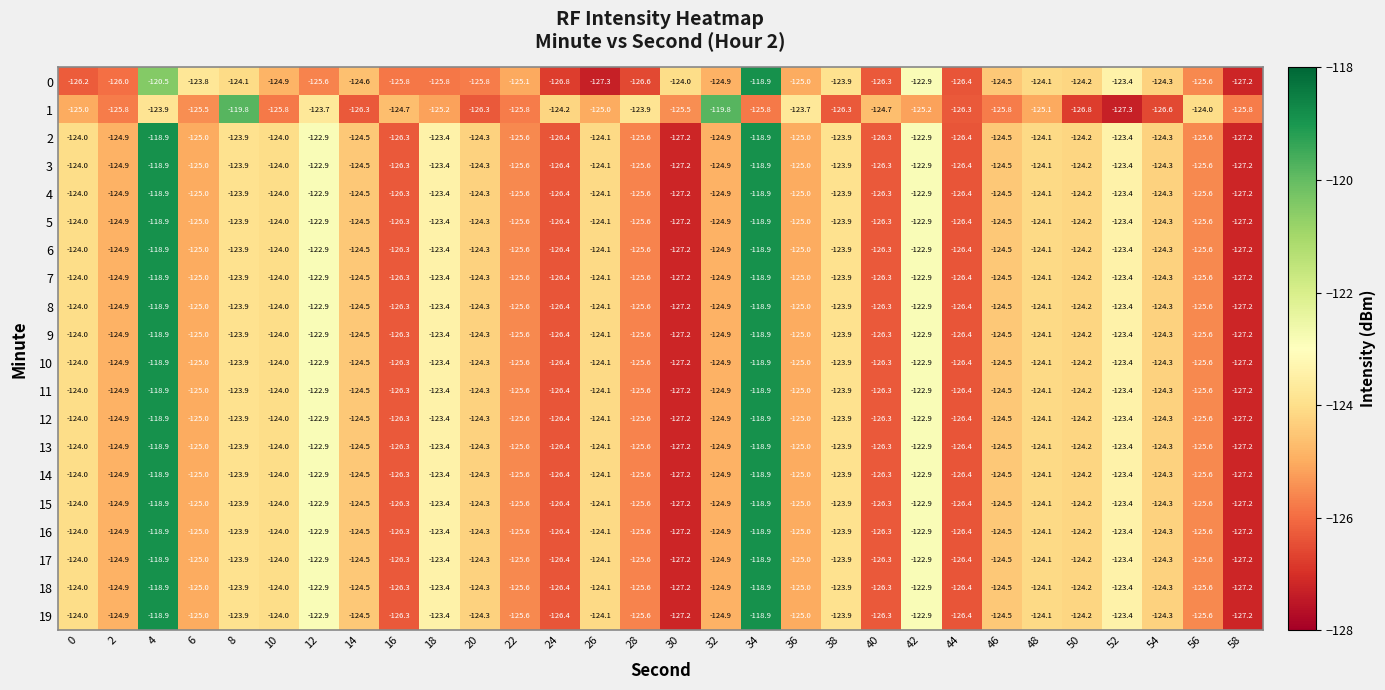

What is the approximate value of 17 at 6?

-125.0